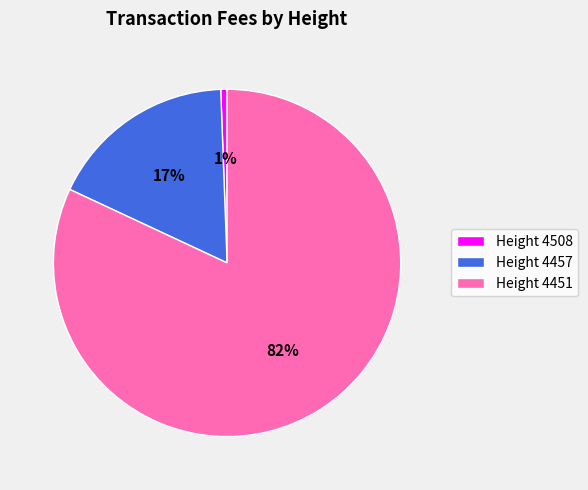

What percentage is the Height 4457 slice, to the nearest percent?

17%